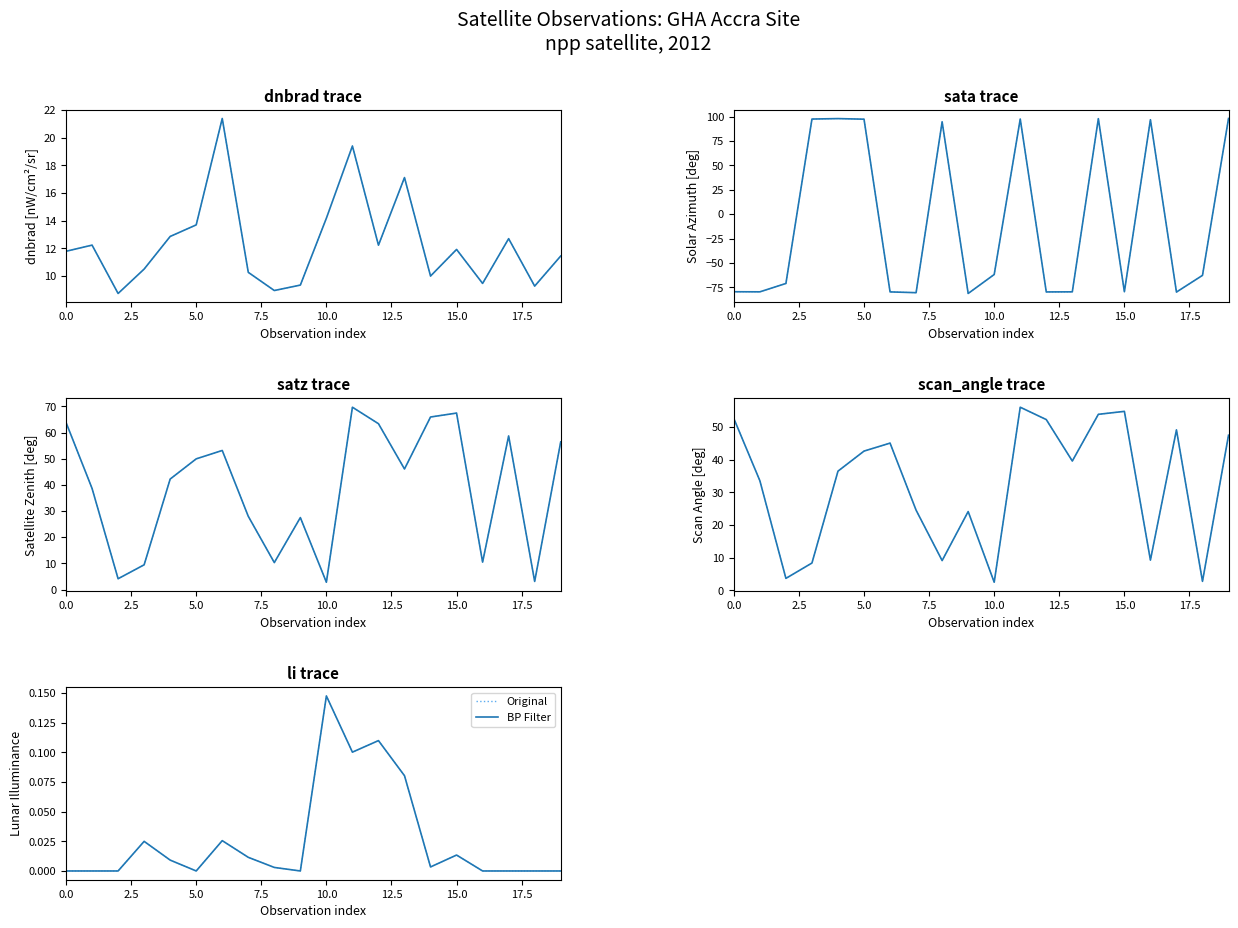

True or false: BP Filter and Original cross at least once.

False